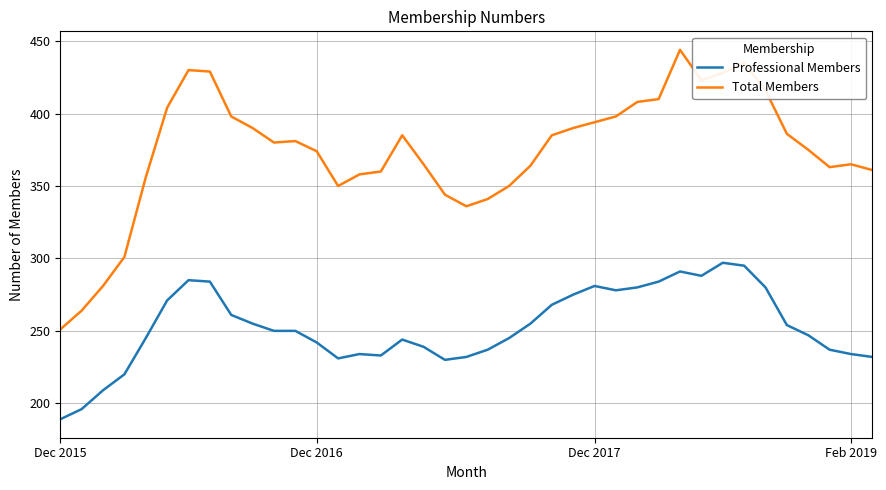

How many lines are shown in the chart?

2